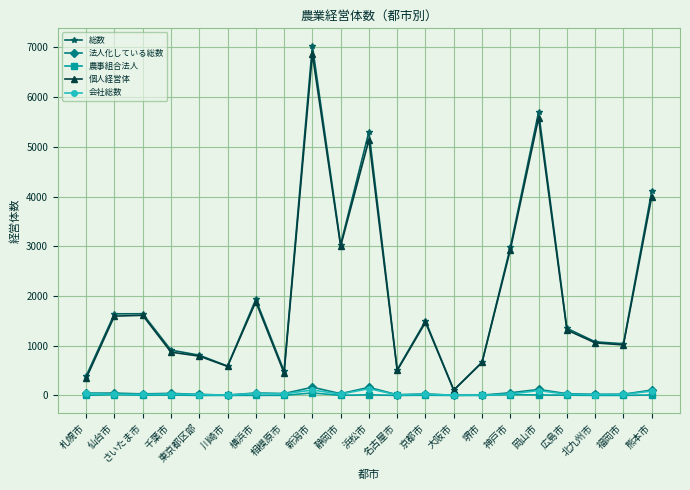

True or false: 総数 and 農事組合法人 intersect in this chart.

False